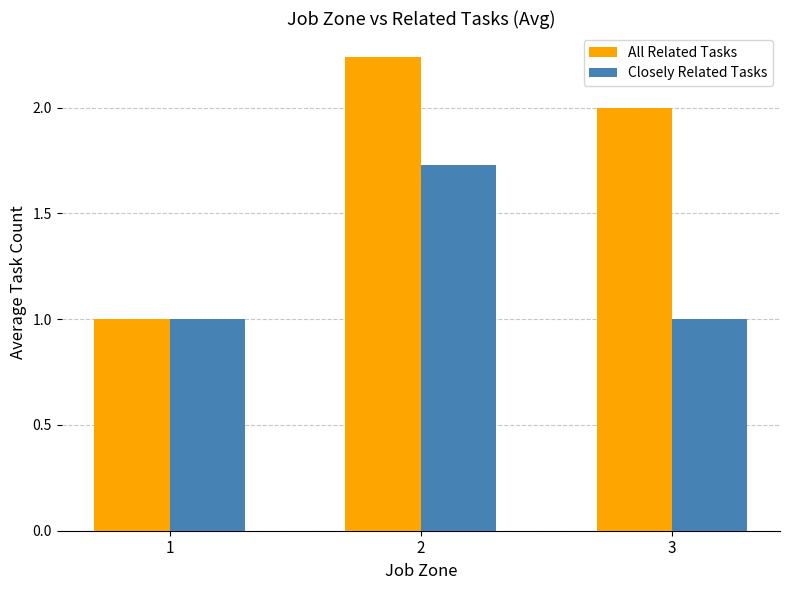

What is the value of the All Related Tasks bar at the 1st from the left?

1.0